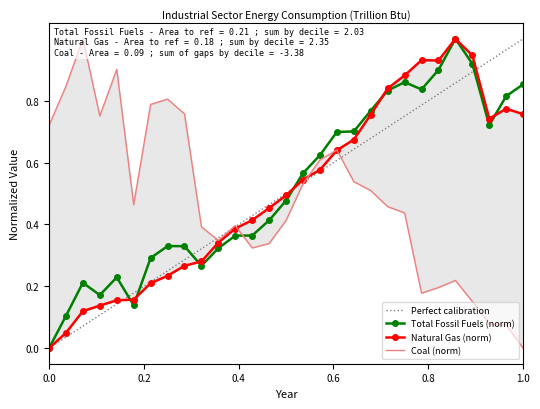

The value of Total Fossil Fuels at 1954 is 0.1. True or false?

True